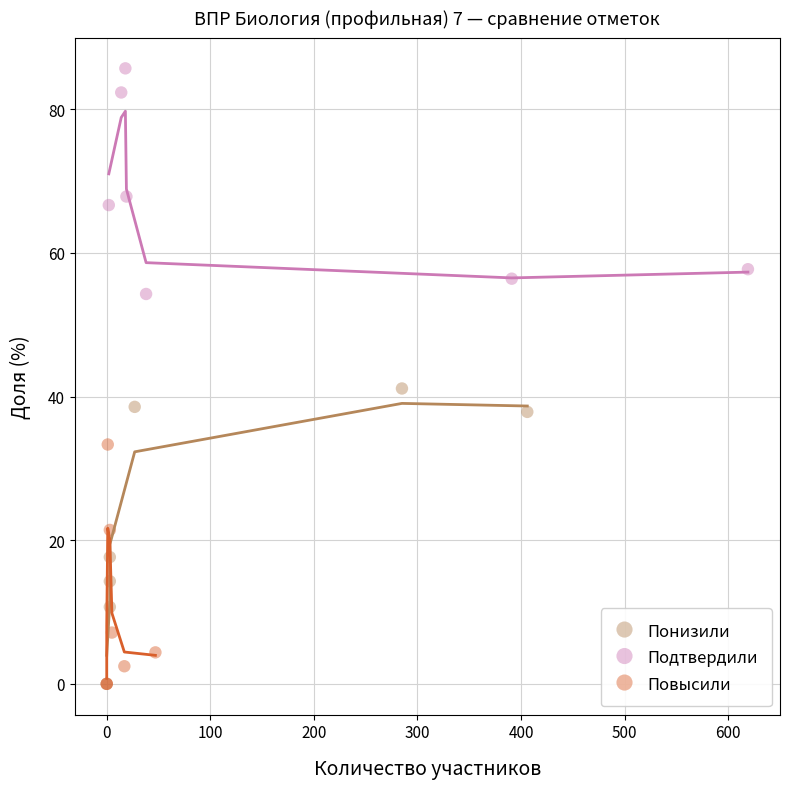

Which series has the largest Y range (max minus min)?

Понизили